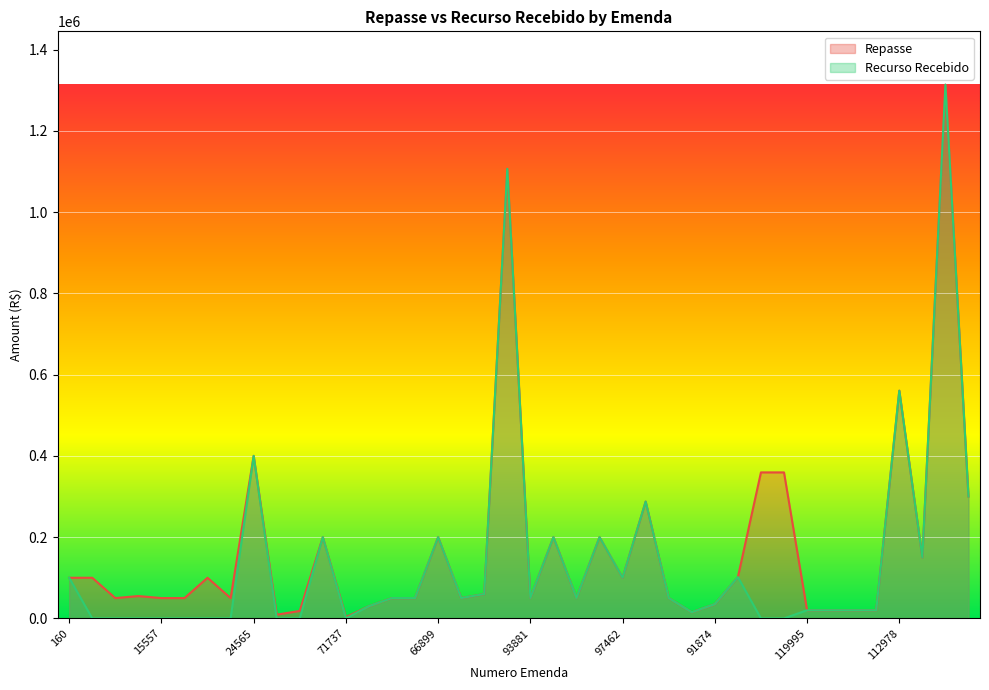

Where does the Repasse series first go above 55000?

160